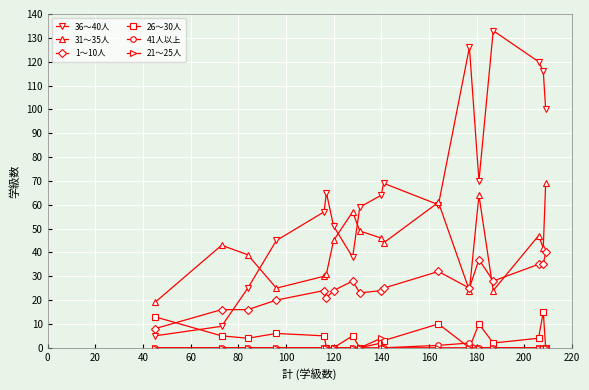

What is the greatest value displayed?

133